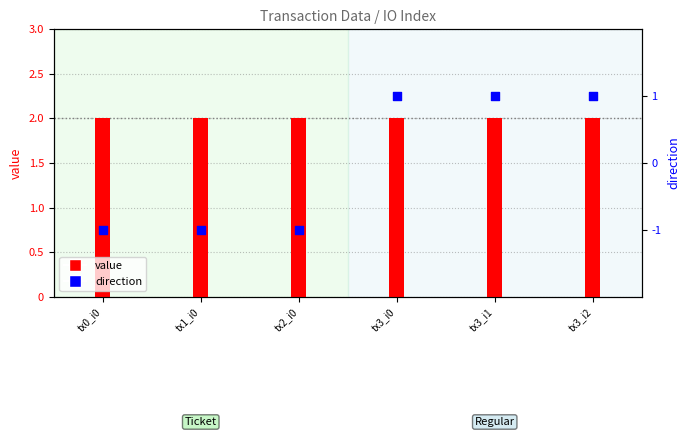

Which series has the largest total across all categories?

value